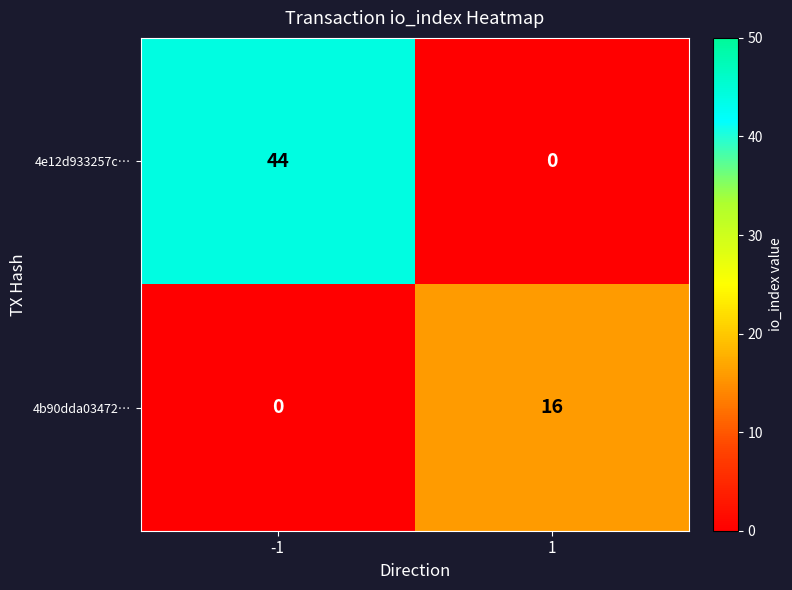

What is the approximate value of 4e12d933257c… at -1, to the nearest 10?

40